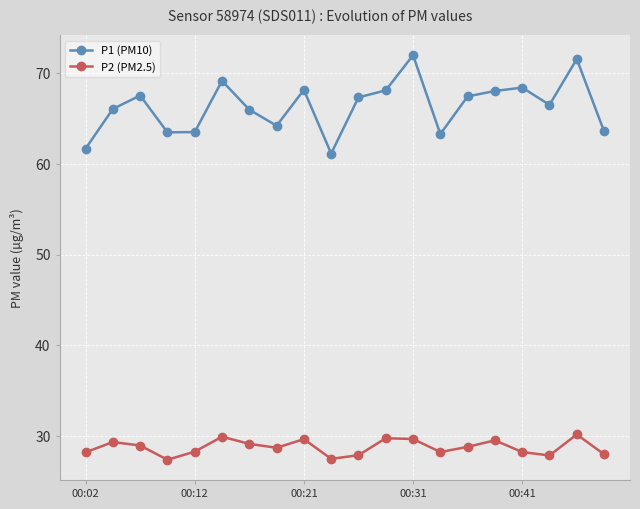

At how many categories does at least one series exceed 50?

20